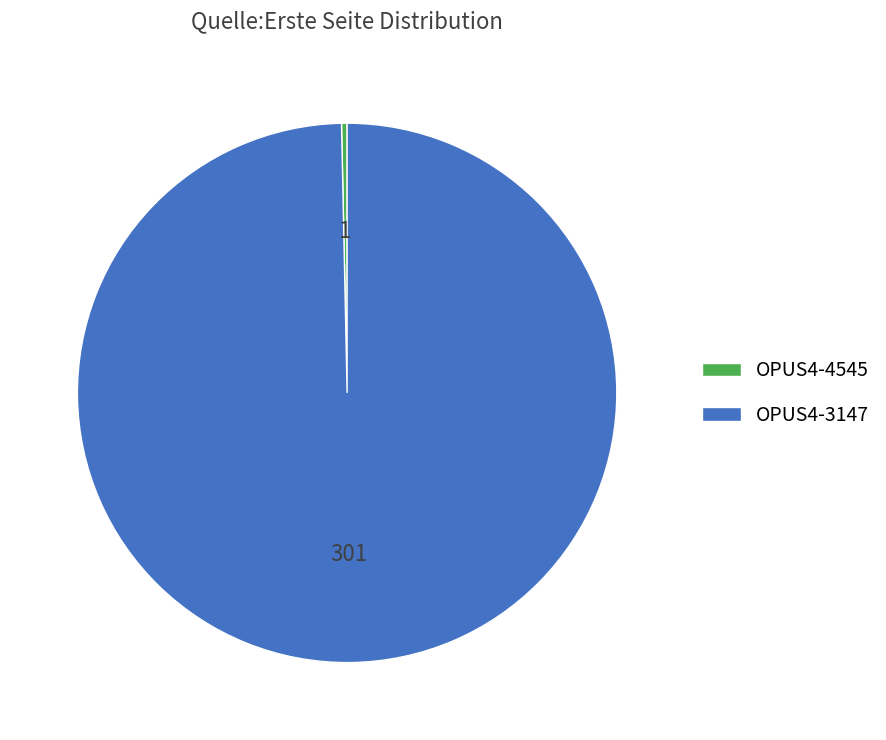

Is OPUS4-4545 the majority of the pie?

No